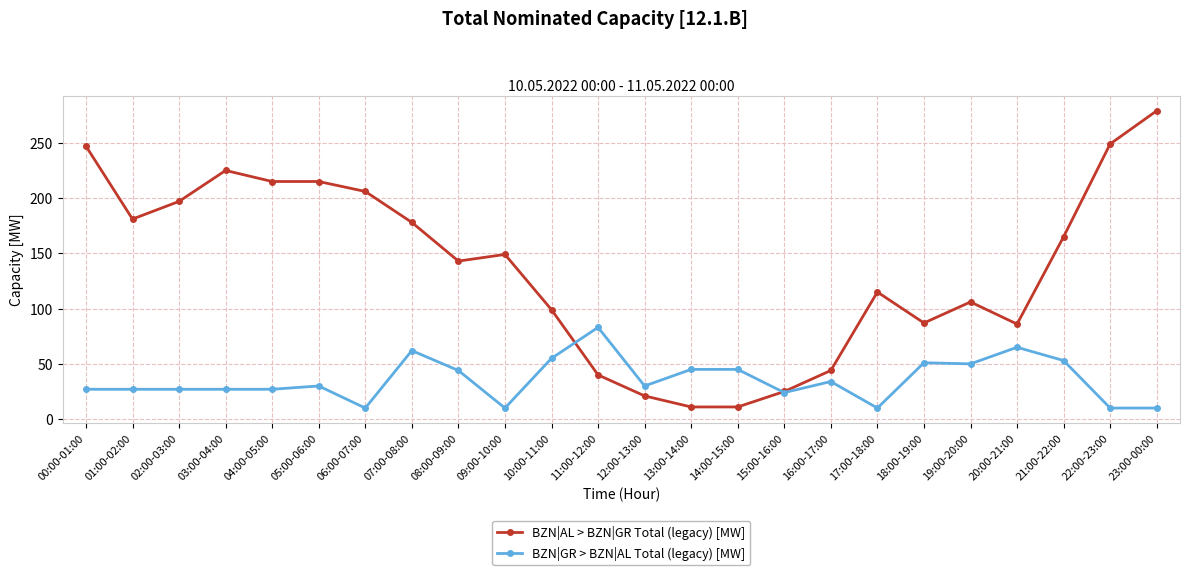

How many values in the BZN|AL > BZN|GR Total (legacy) [MW] series are below 149?

12